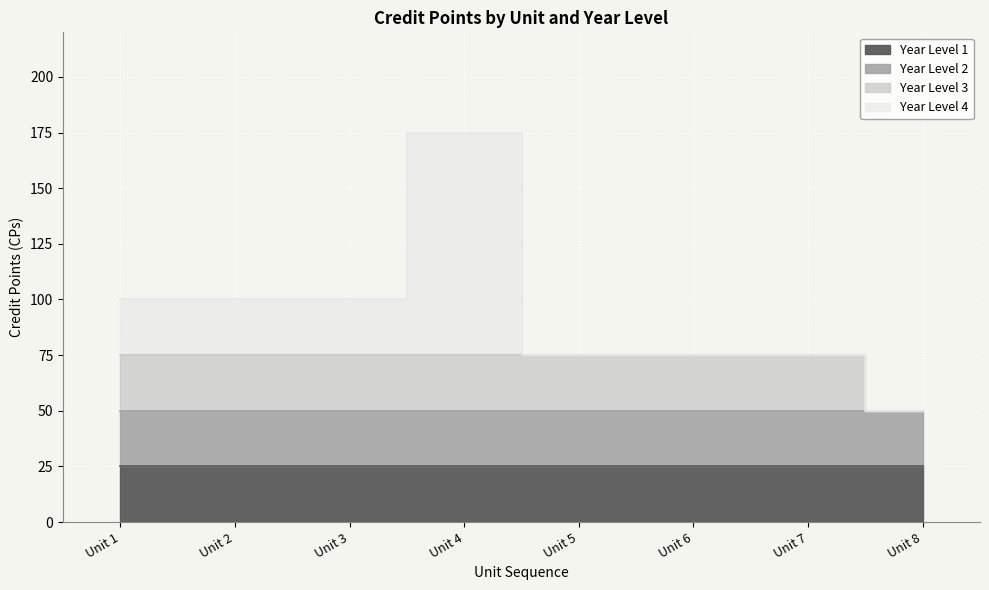

Reading right to left, list all the values displayed in this chart.

Year Level 1: 25	25	25	25	25	25	25	25
Year Level 2: 25	25	25	25	25	25	25	25
Year Level 3: 0	25	25	25	25	25	25	25
Year Level 4: 0	0	0	0	100	25	25	25